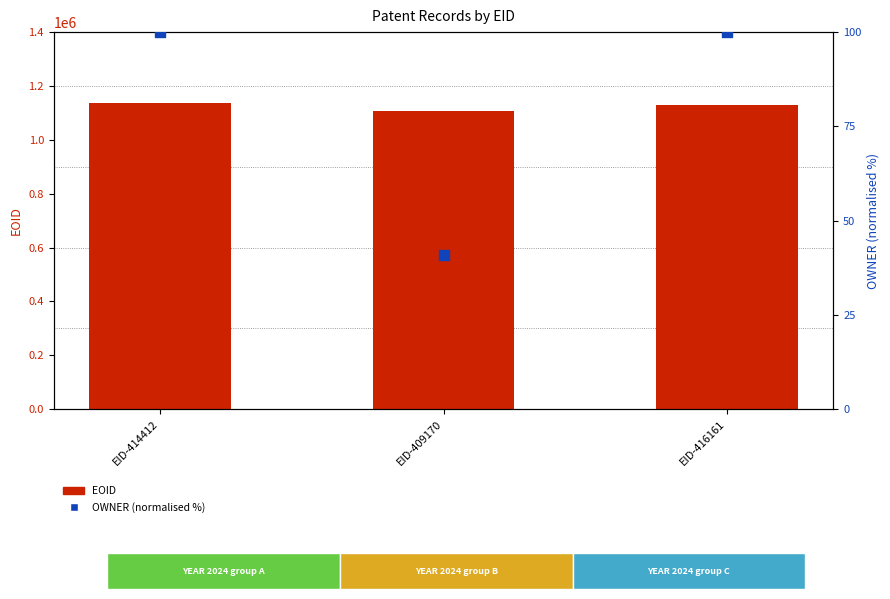

What is the total value across all series at EID-409170?

1108712.9